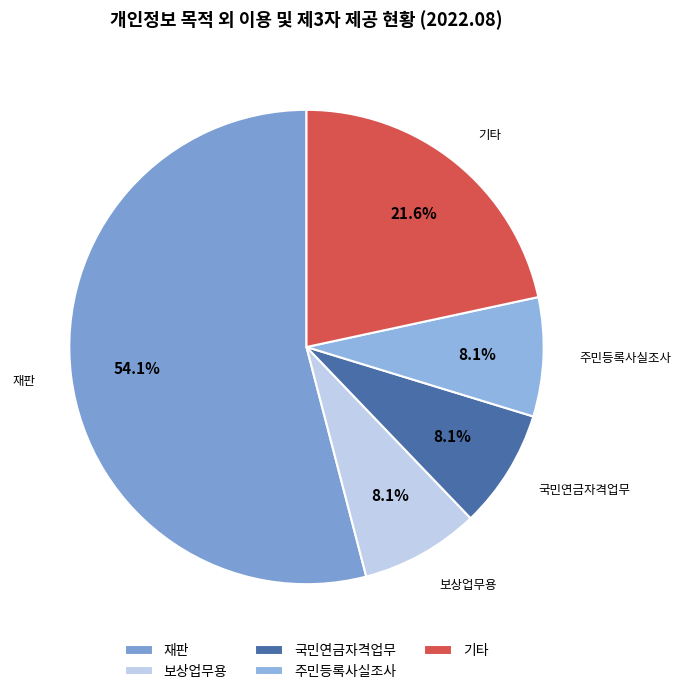

Which slice represents more than half of the pie?

재판